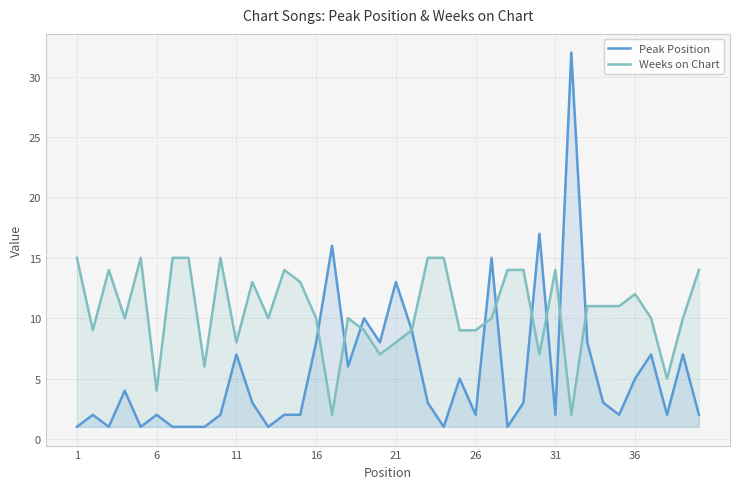

What is the difference between the maximum and minimum values in the Peak Position series?

31